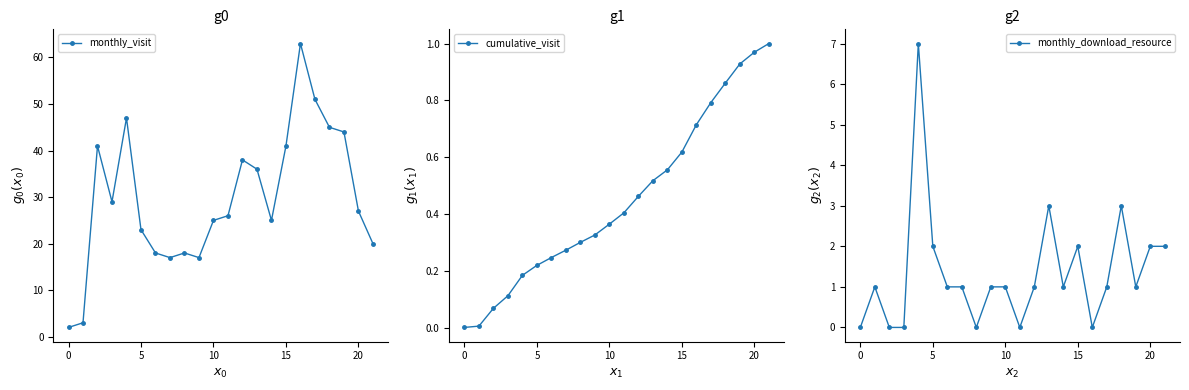

What is the difference between the maximum and minimum values in the monthly_download_resource series?

7